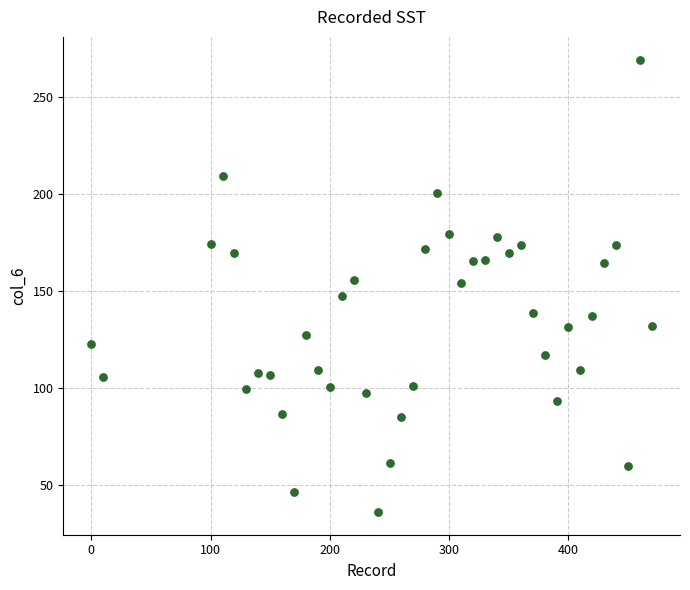

What is the range of X values (max minus min)?

470.0